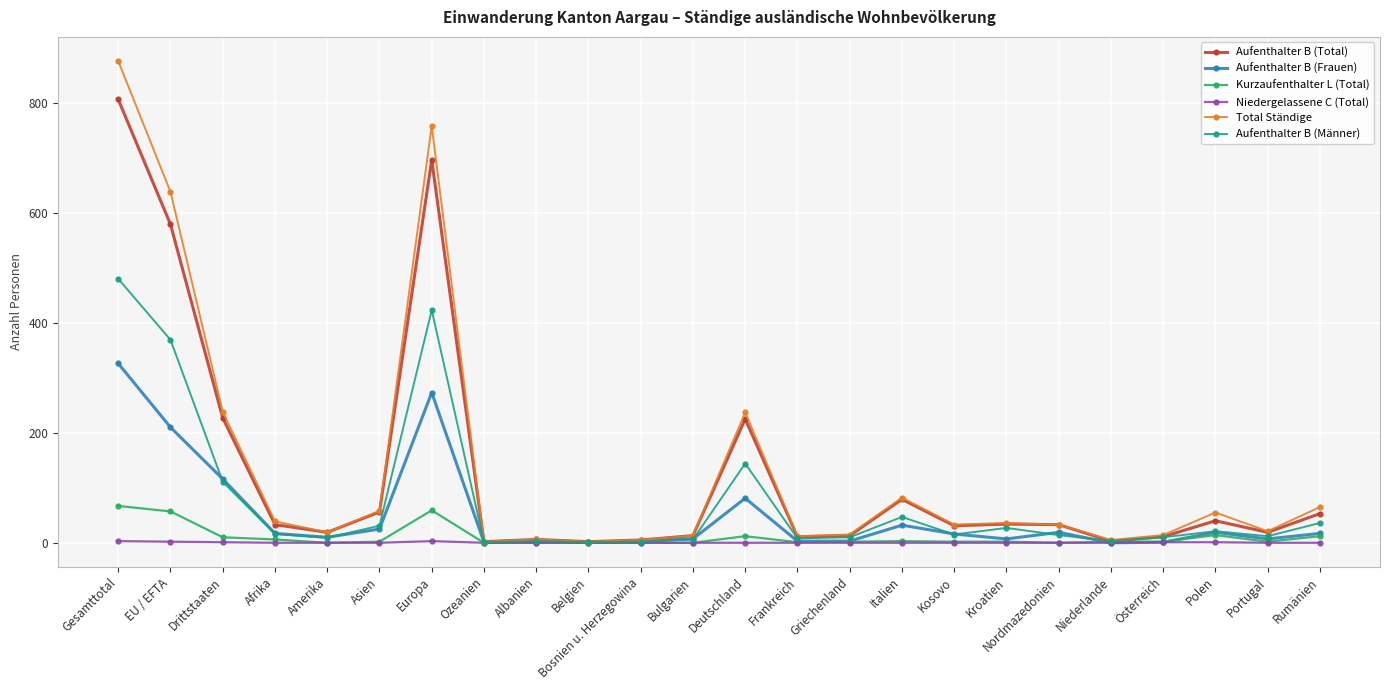

The value of Aufenthalter B (Total) at EU / EFTA is 298. True or false?

False